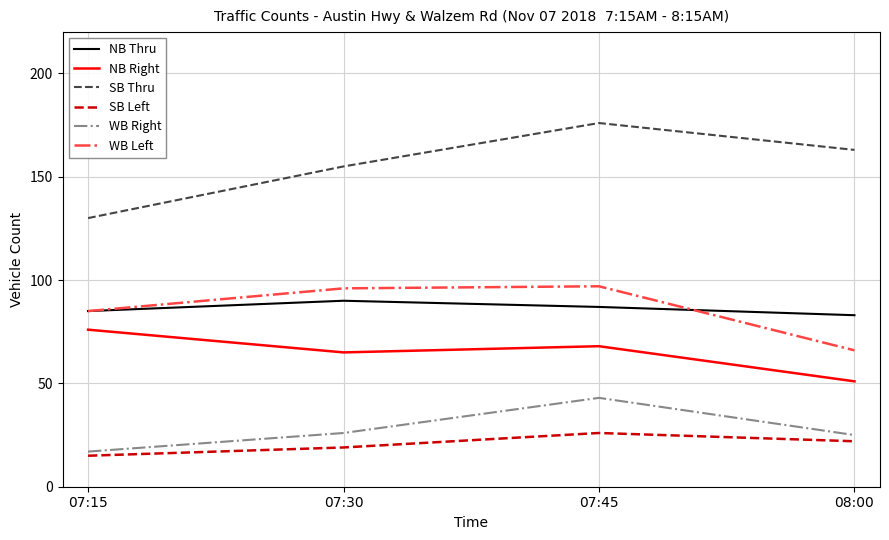

True or false: WB Right has a value of 26 at 07:30.

True